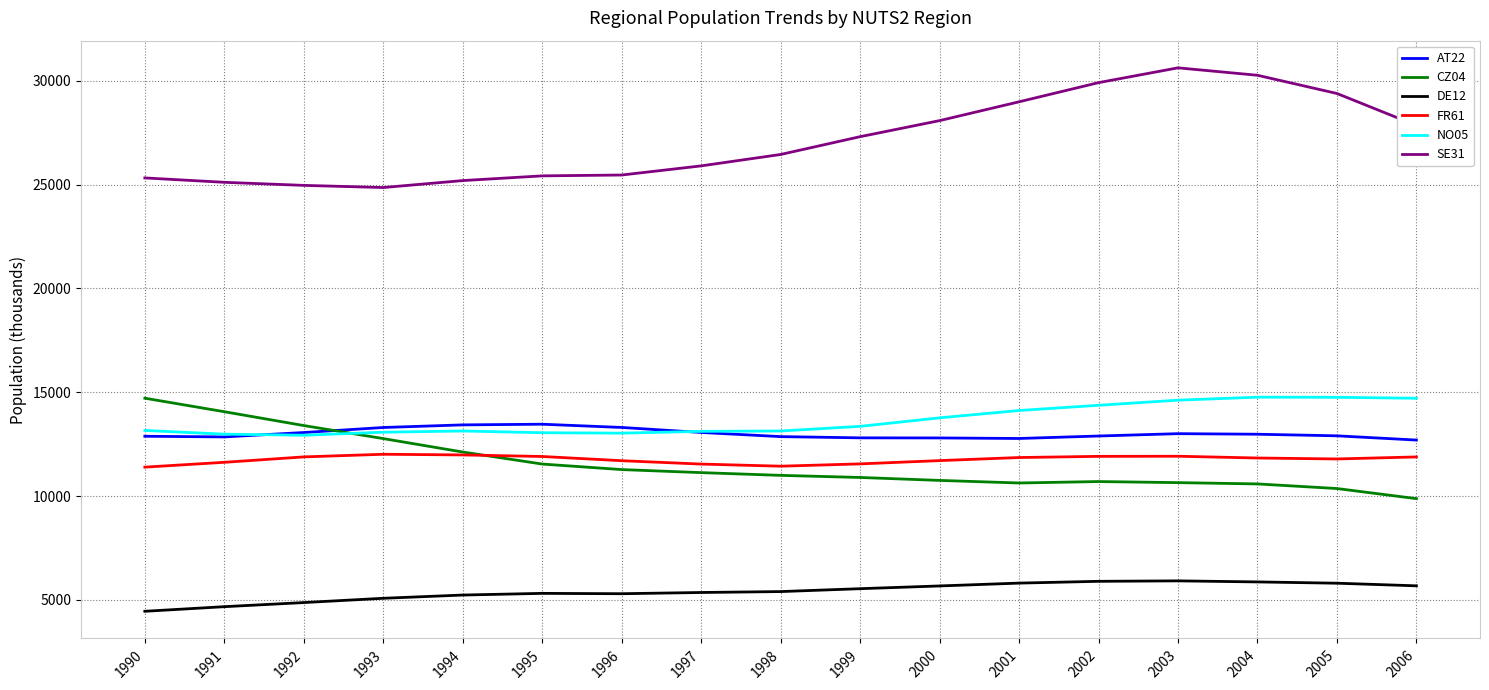

True or false: SE31 has a value of 39607 at 1994.

False